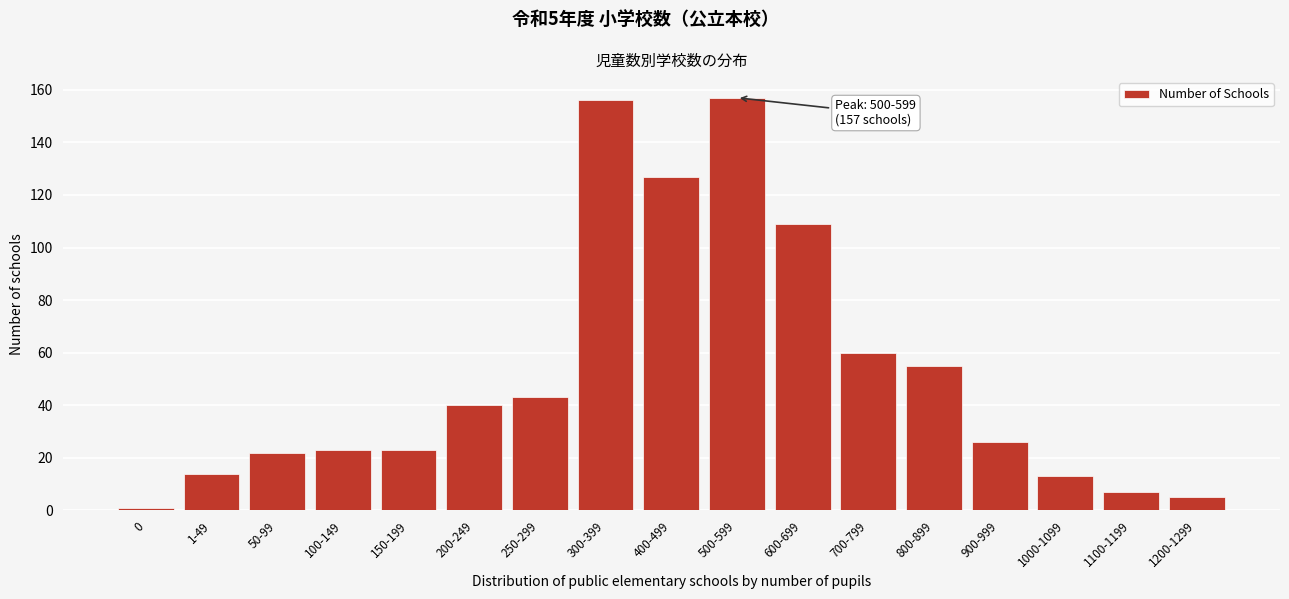

Reading right to left, transcribe all the data shown in this chart.

5	7	13	26	55	60	109	157	127	156	43	40	23	23	22	14	1